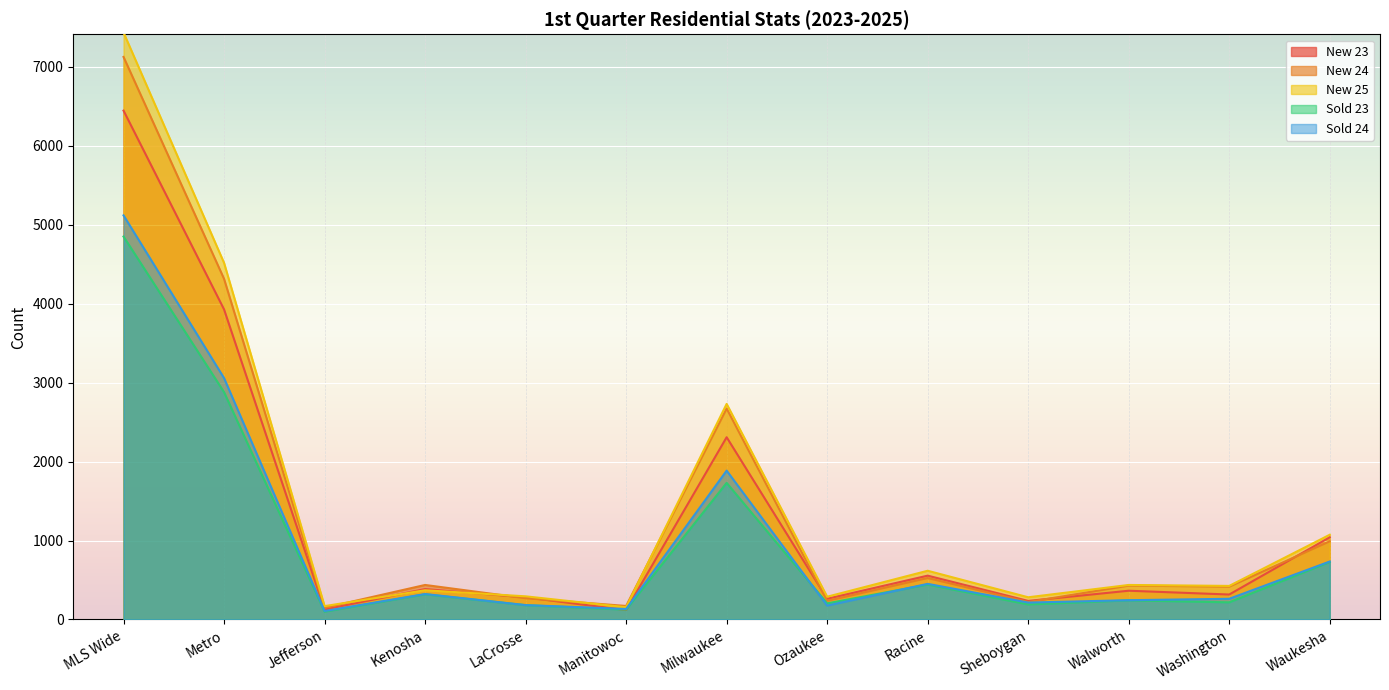

True or false: New 25 and Sold 23 cross at least once.

False